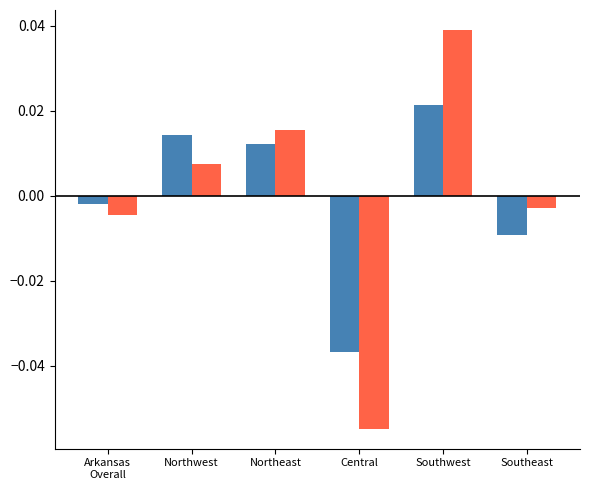

At which category is the sum across all series the highest?

Southwest